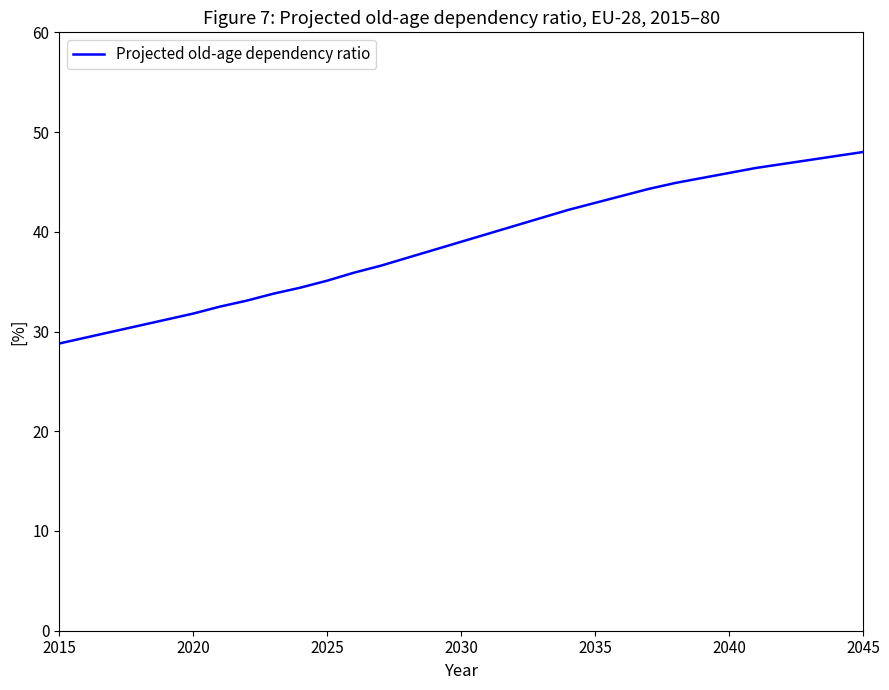

What is the greatest value displayed?

48.0